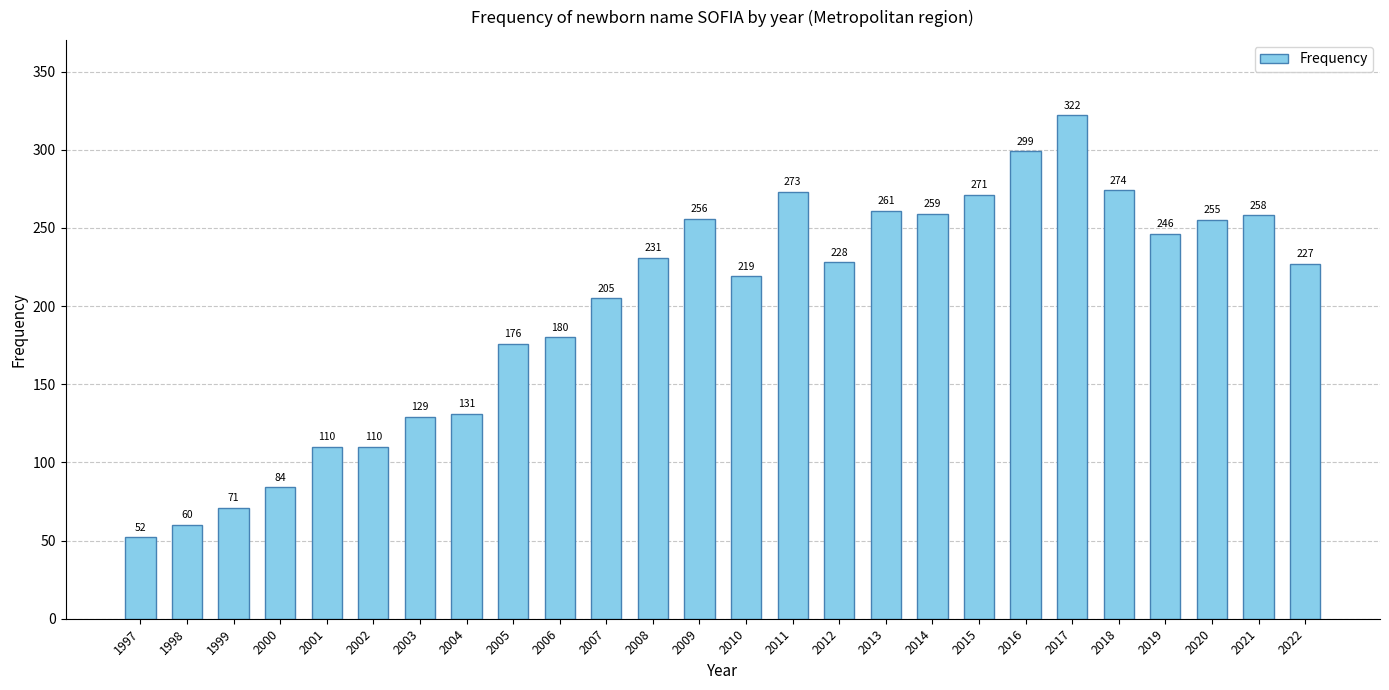

How many distinct data groups are displayed?

1